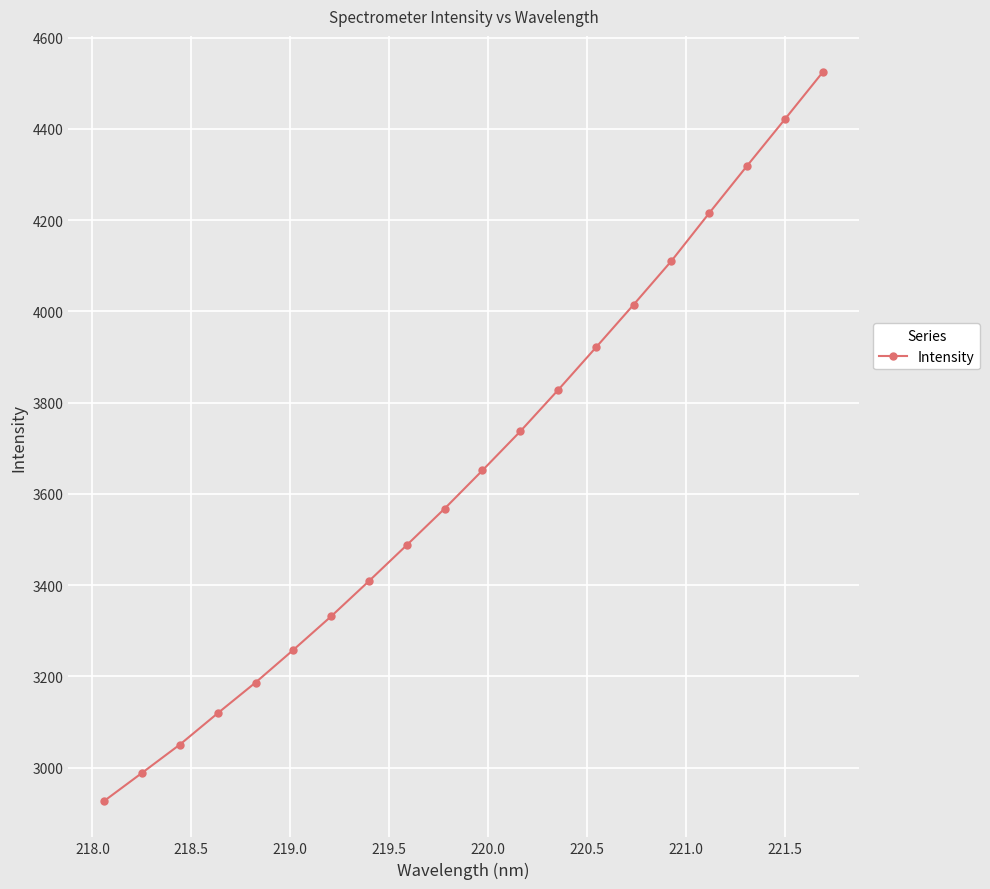

What is the greatest value displayed?

4523.8